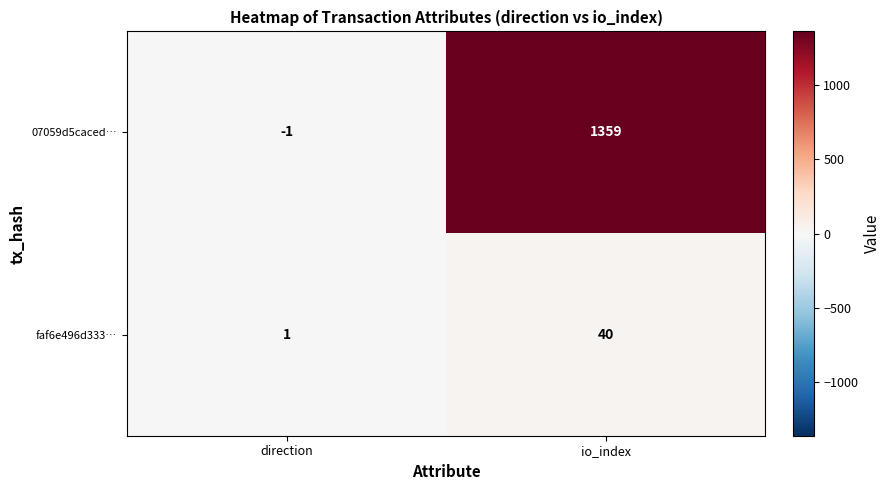

What is the spread (max minus min) of values at direction?

2